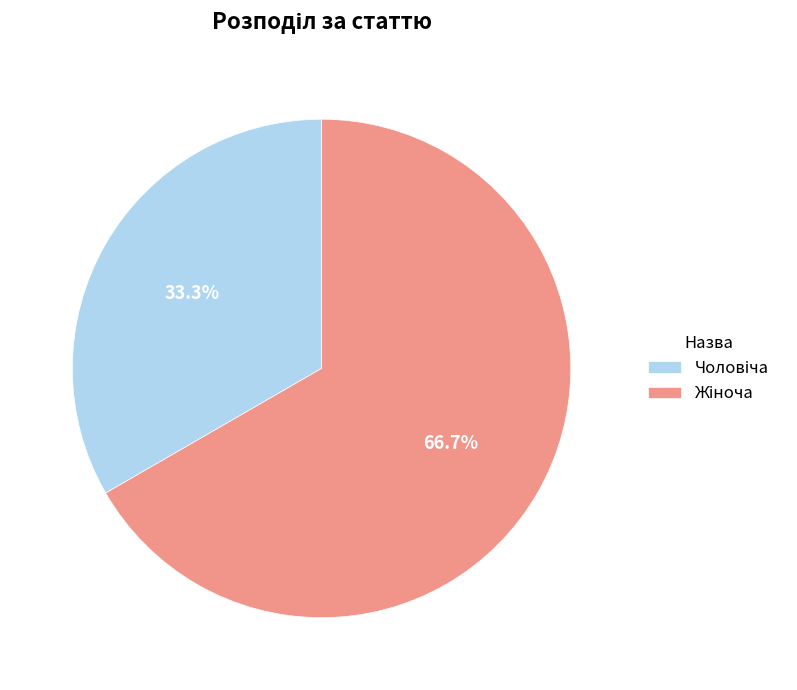

Which slice is the largest?

Жіноча